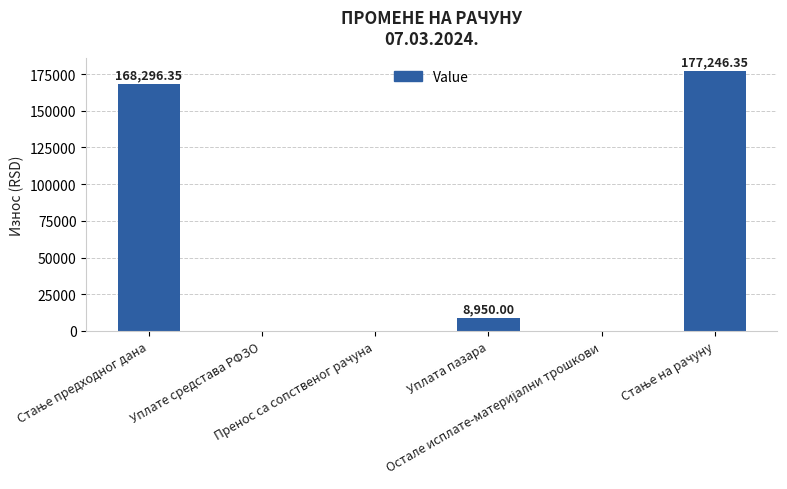

What is the sum of all values?

354492.7